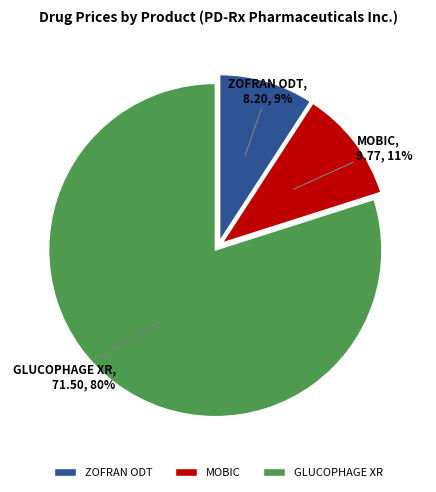

Approximately how many times larger is the value at MOBIC compared to ZOFRAN ODT?

1.2